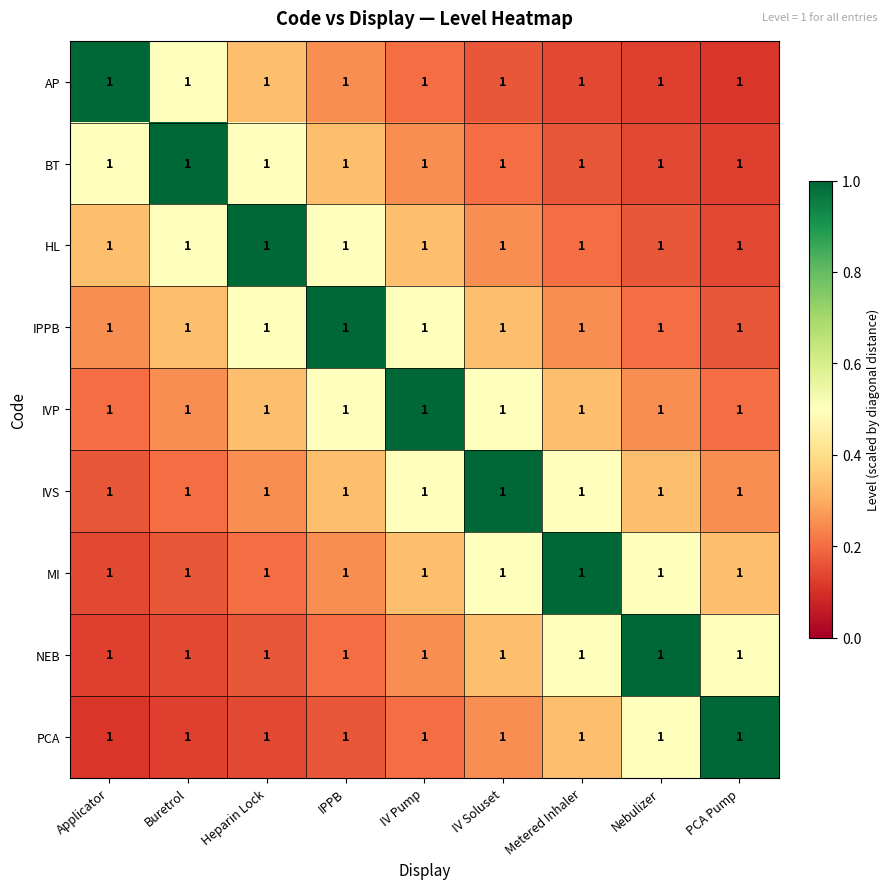

At how many categories does at least one series exceed 0?

9